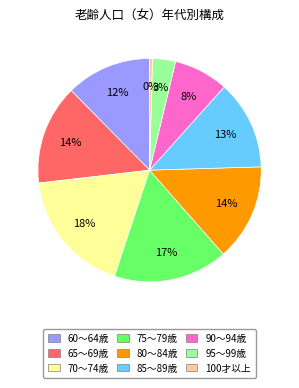

What percentage is the 95～99歳 slice, to the nearest percent?

3%